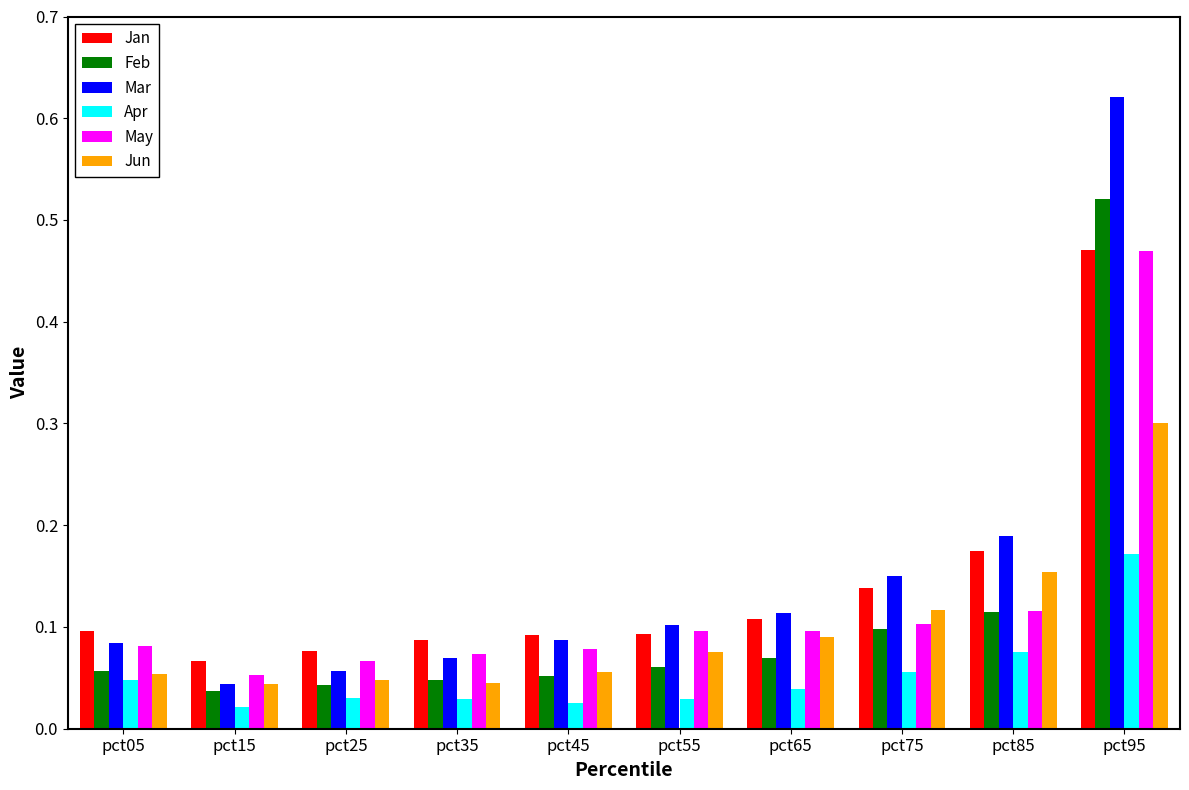

Is the value of Mar at pct95 greater than the value of May at pct95?

Yes